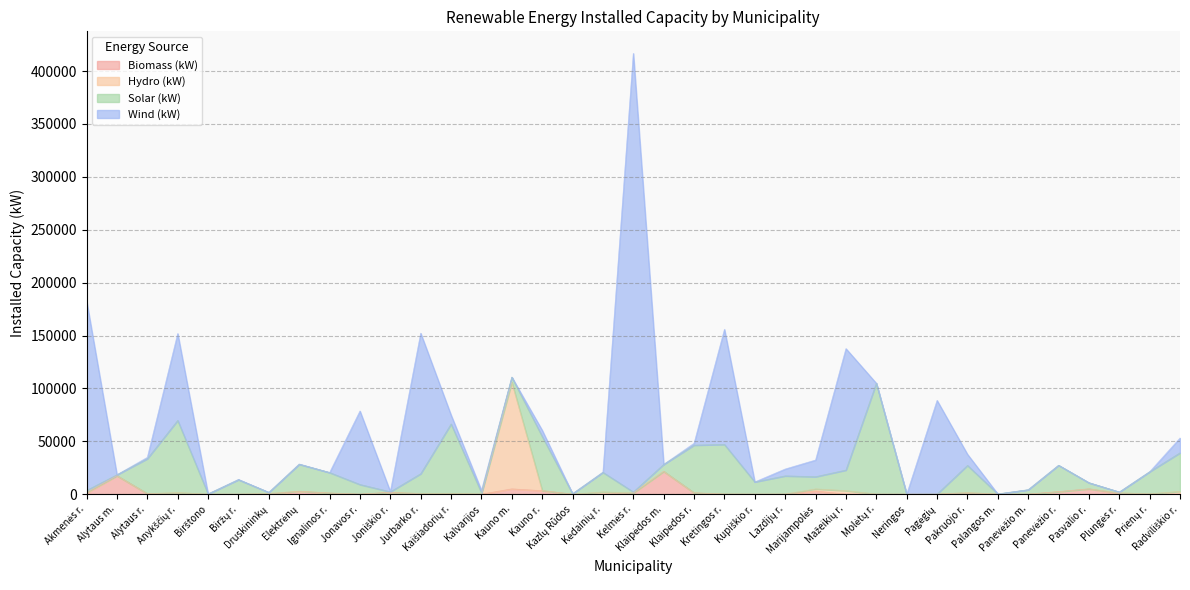

What are all the series names shown in the legend?

Biomass (kW), Hydro (kW), Solar (kW), Wind (kW)